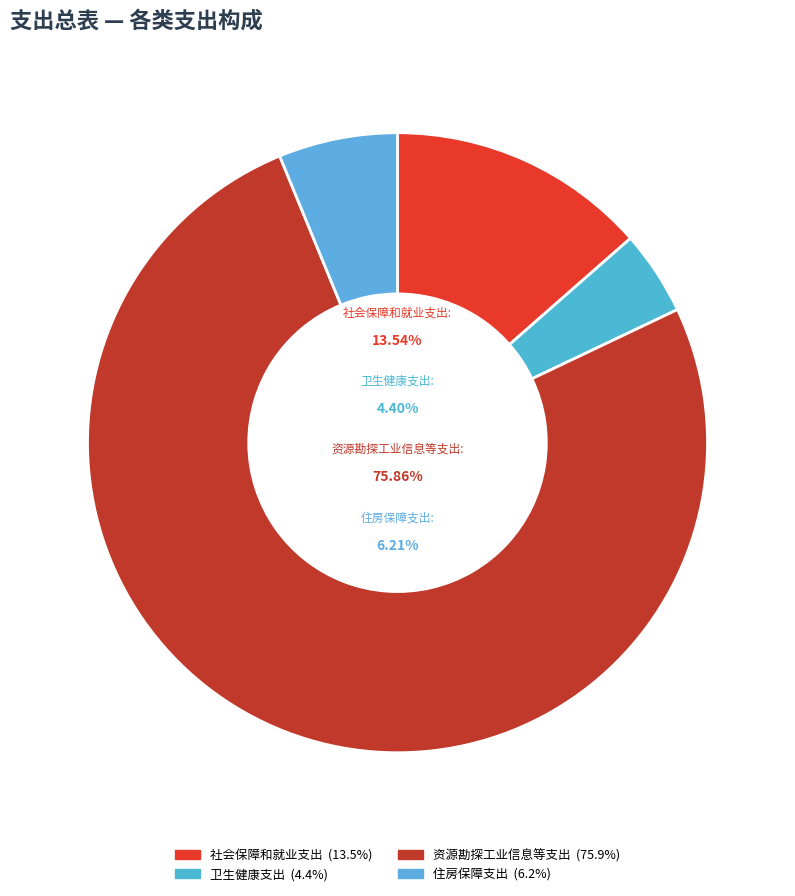

What is the ratio of the value at 卫生健康支出 to the value at 资源勘探工业信息等支出?

0.1